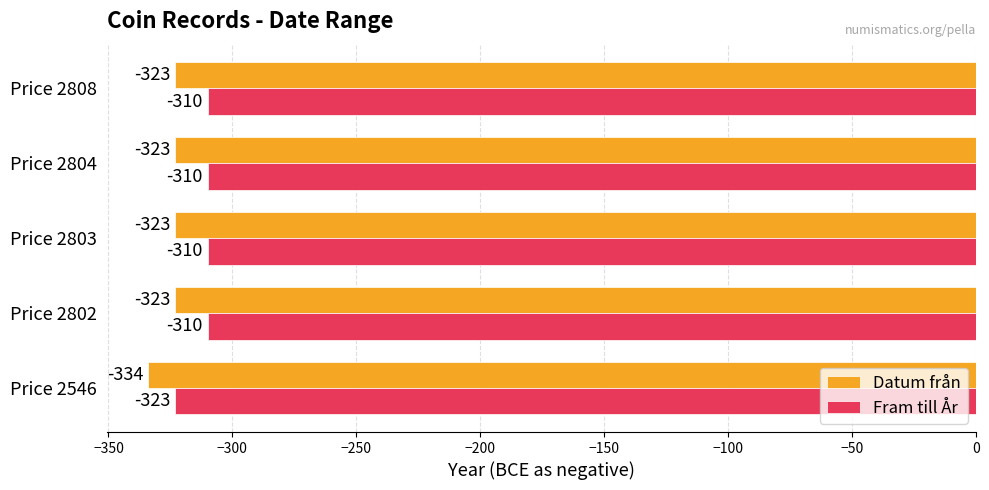

Read the Datum från value at Price 2808.

-323